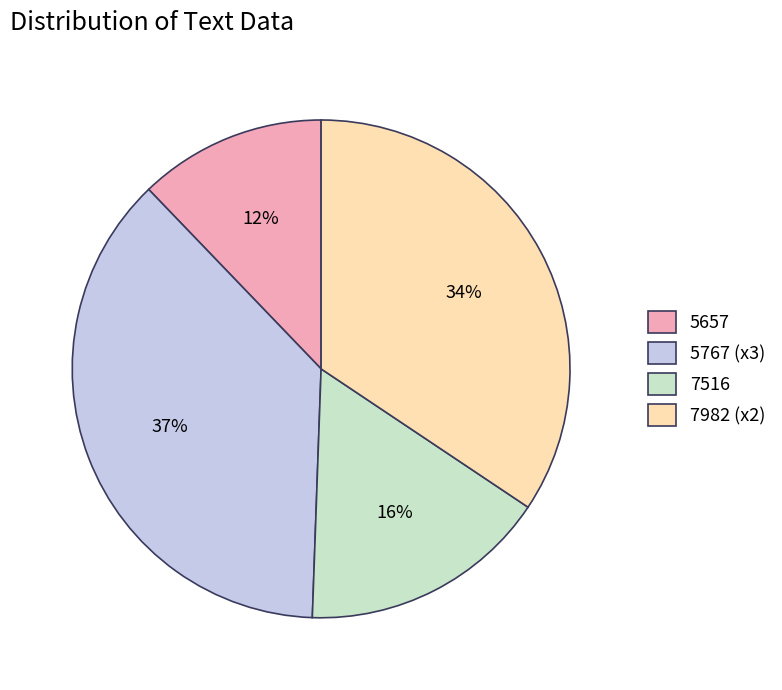

To the nearest percent, what percentage of the pie is 5767 (x3)?

37%